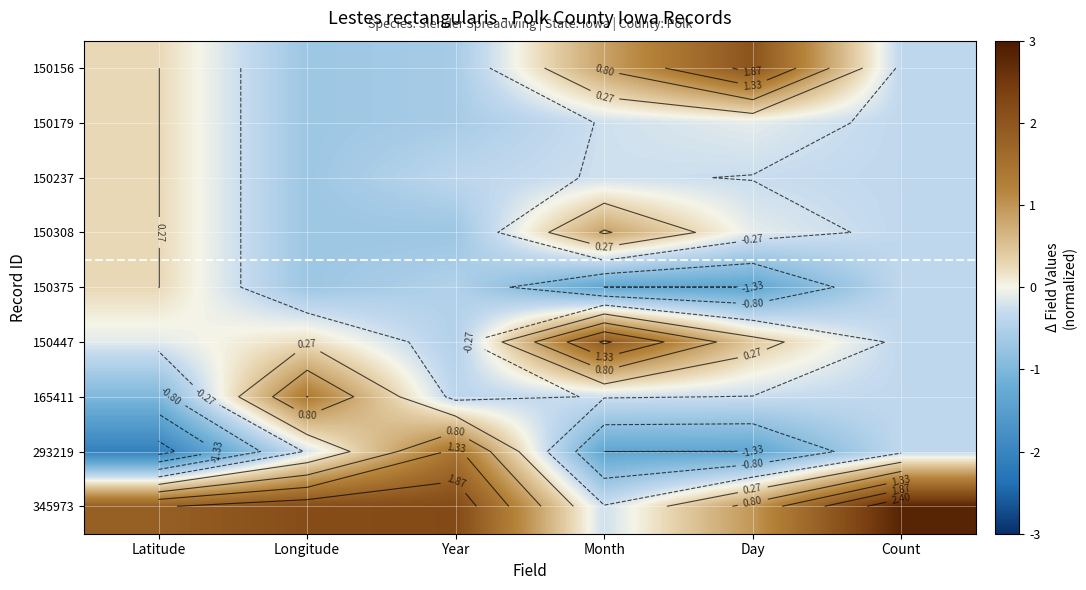

What is the sum of the 293219 values at Day and Month?

-2.7